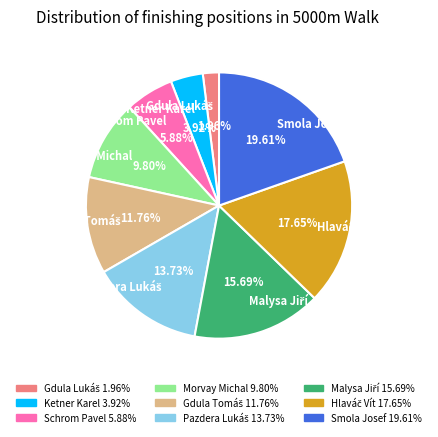

Is there any slice that represents more than half of the pie?

No